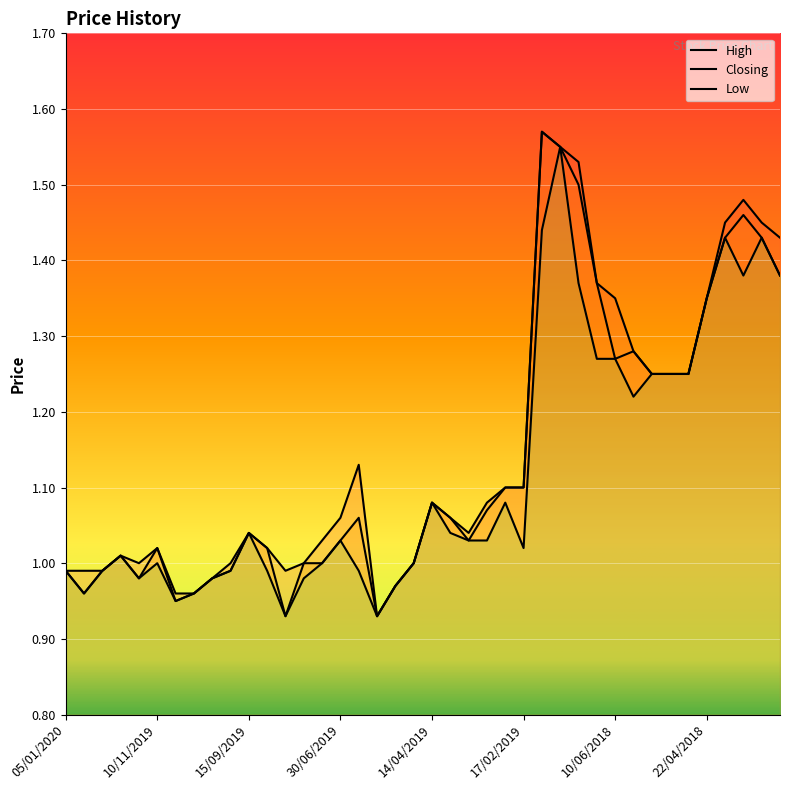

Rank the categories by Low value from lowest to highest.

04/08/2019, 16/06/2019, 27/10/2019, 29/12/2019, 13/10/2019, 05/05/2019, 17/11/2019, 06/10/2019, 21/07/2019, 05/01/2020, 22/12/2019, 22/09/2019, 08/09/2019, 23/06/2019, 10/11/2019, 14/07/2019, 21/04/2019, 24/11/2019, 17/02/2019, 30/06/2019, 24/03/2019, 03/03/2019, 15/09/2019, 31/03/2019, 14/04/2019, 24/02/2019, 03/06/2018, 20/05/2018, 13/05/2018, 06/05/2018, 17/06/2018, 10/06/2018, 22/04/2018, 24/06/2018, 08/04/2018, 04/03/2018, 15/04/2018, 01/04/2018, 12/08/2018, 01/07/2018